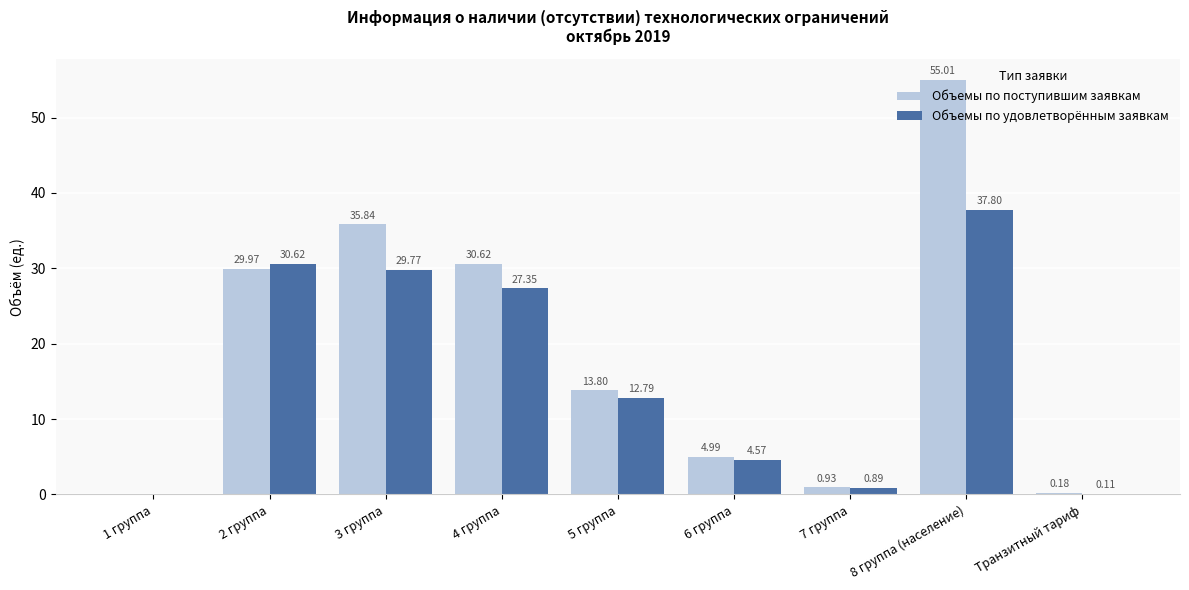

Which series has the largest total across all categories?

Объемы по поступившим заявкам